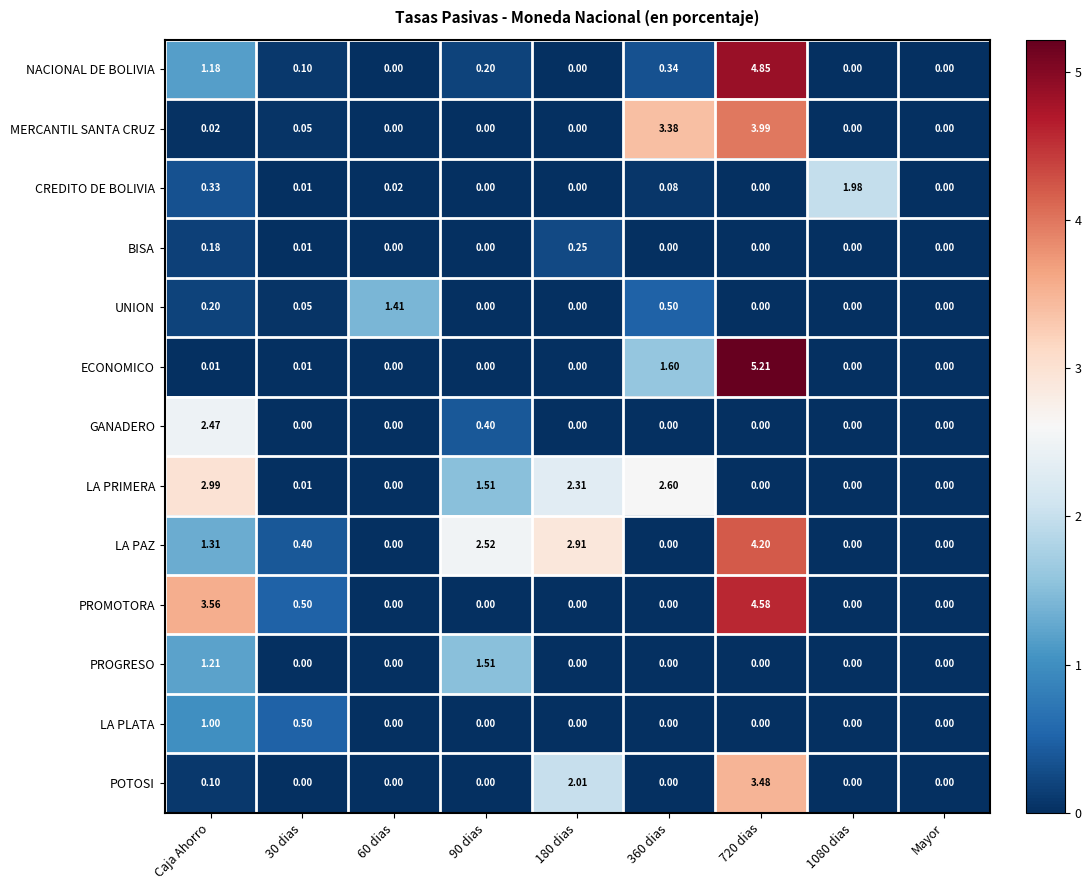

Which series has the widest spread of values?

ECONOMICO